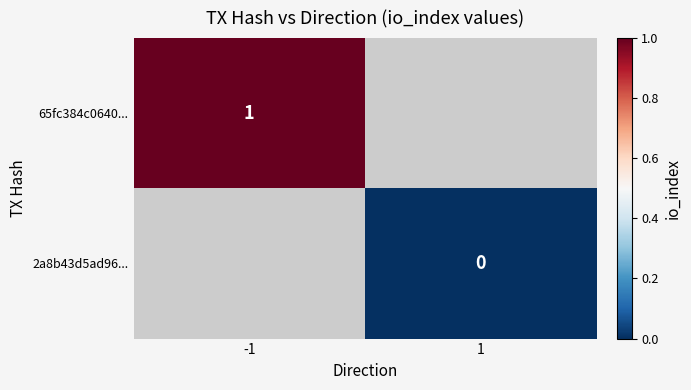

Is the value of 2a8b43d5ad96... at 1 greater than the value of 65fc384c0640... at -1?

No